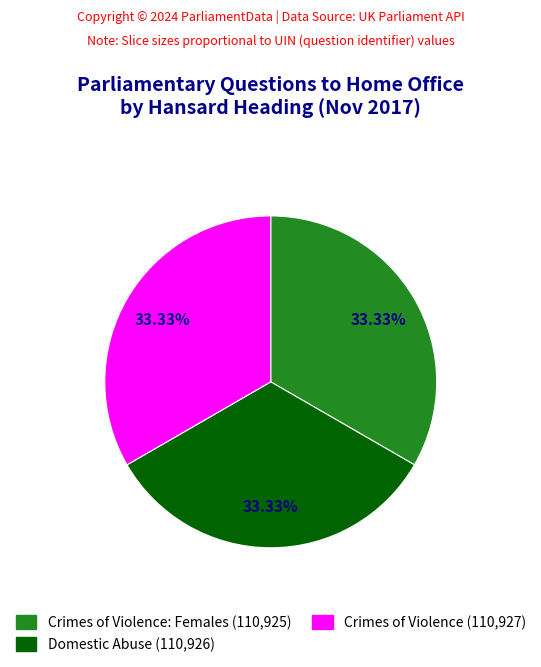

Is there any slice that represents more than half of the pie?

No